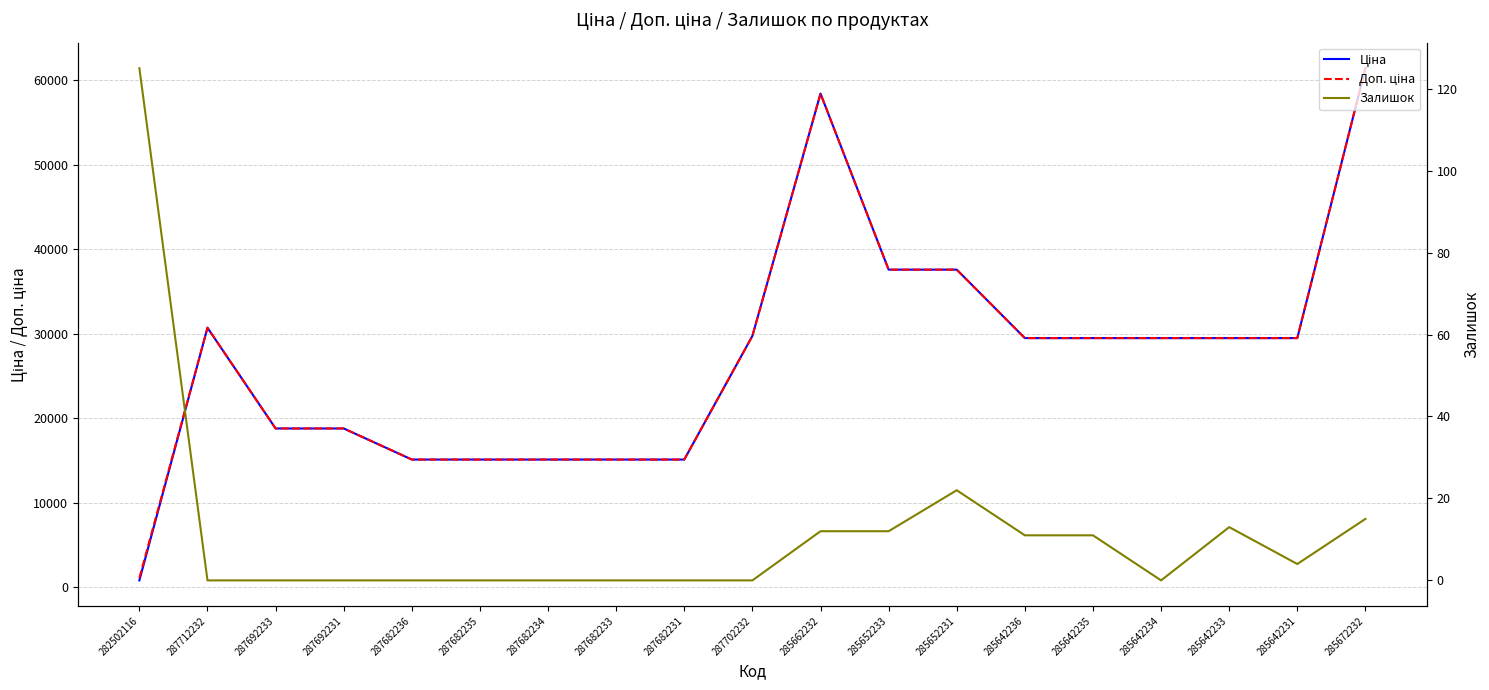

Which category has the lowest value across all series?

287712232